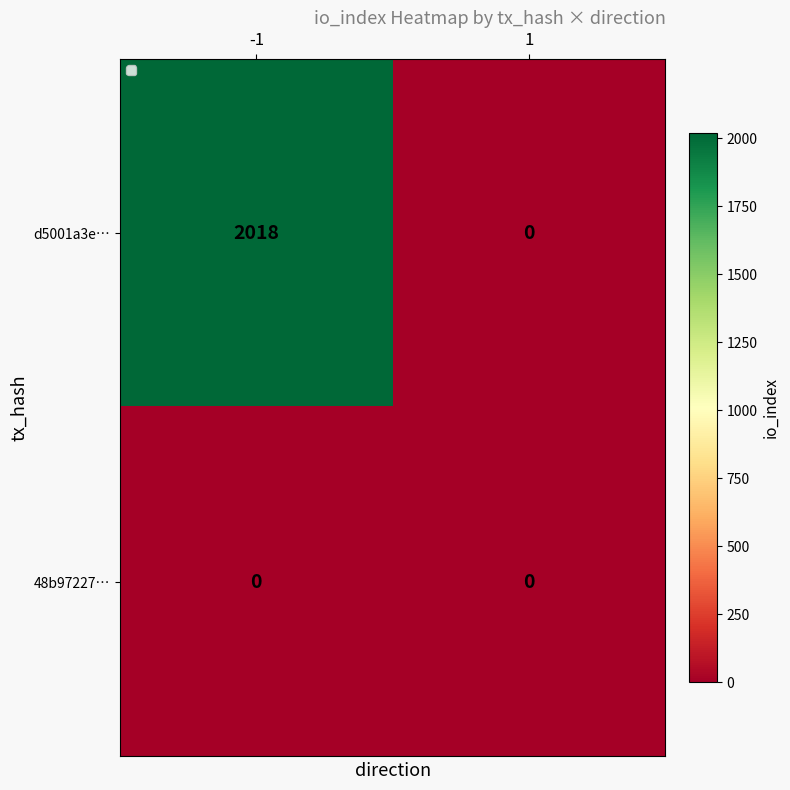

What is the average value of the d5001a3e… series?

1009